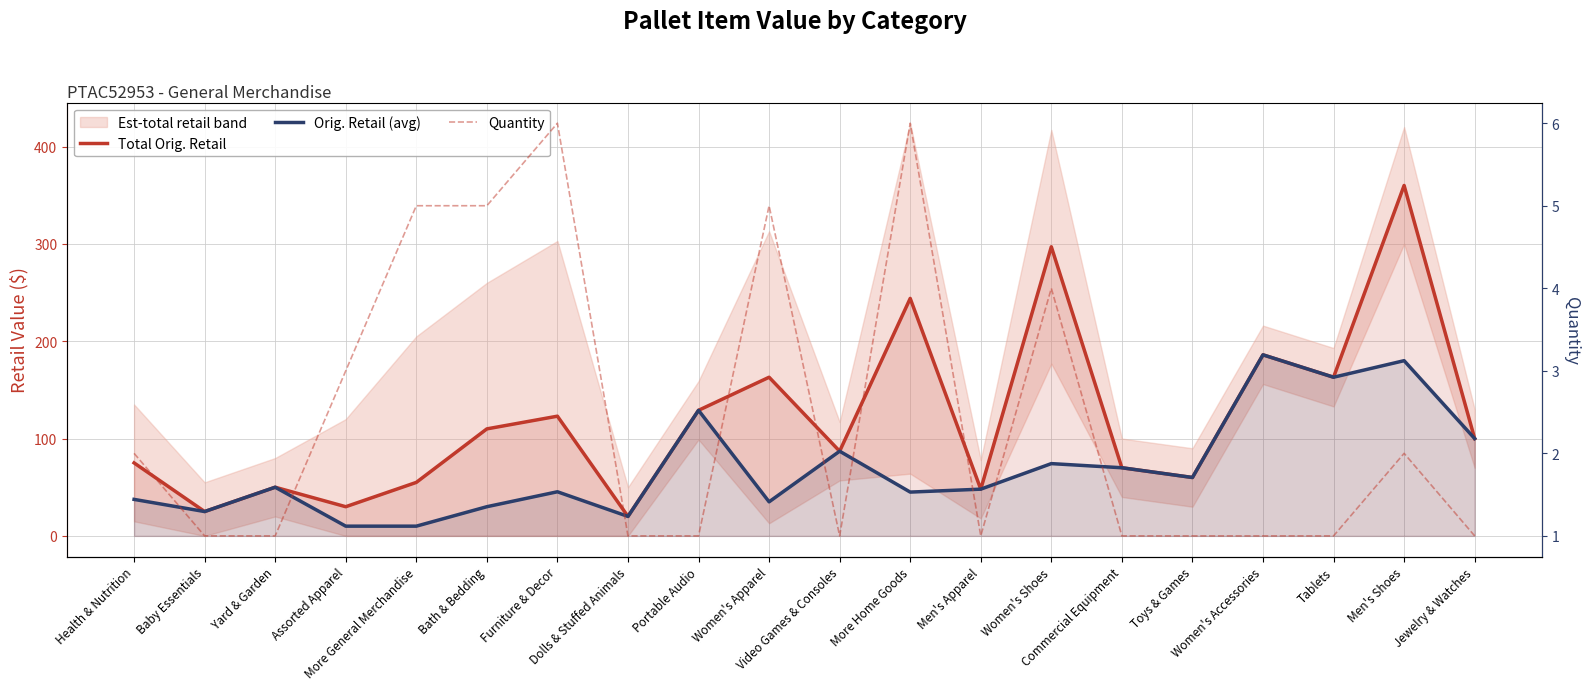

Rank the series at Video Games & Consoles from highest to lowest value.

Total Orig. Retail, Orig. Retail (avg), Quantity